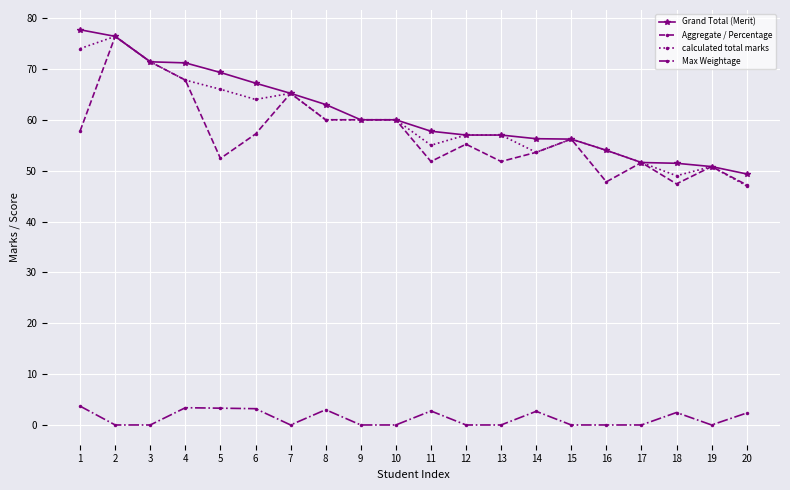

Read the Aggregate / Percentage value at 14.

53.6